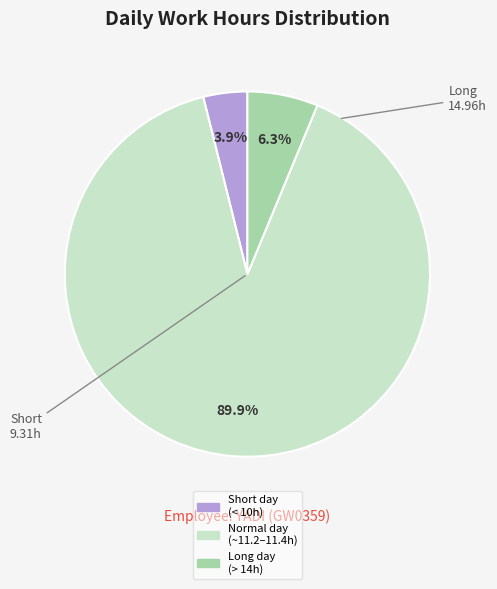

Is there any slice that represents more than half of the pie?

Yes